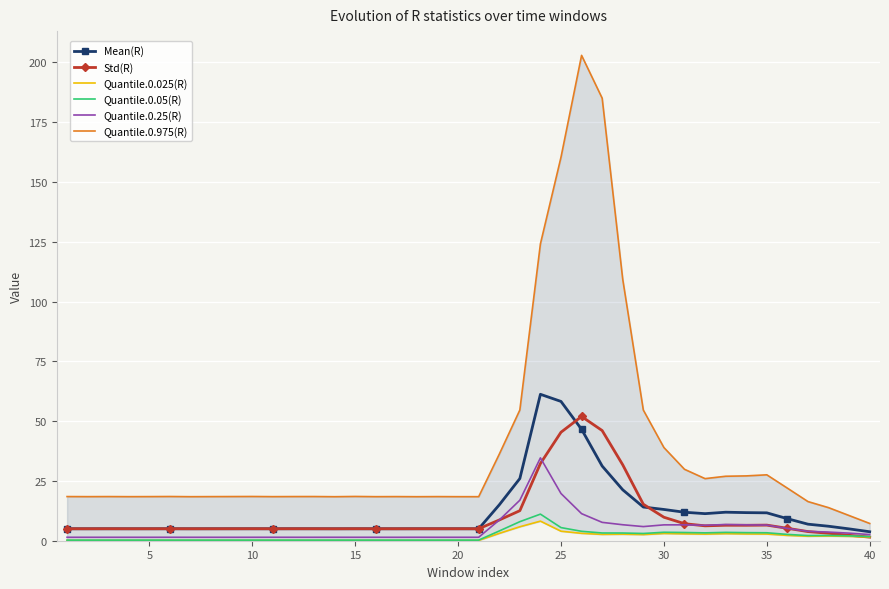

What is the average value of the Mean(R) series?

12.0